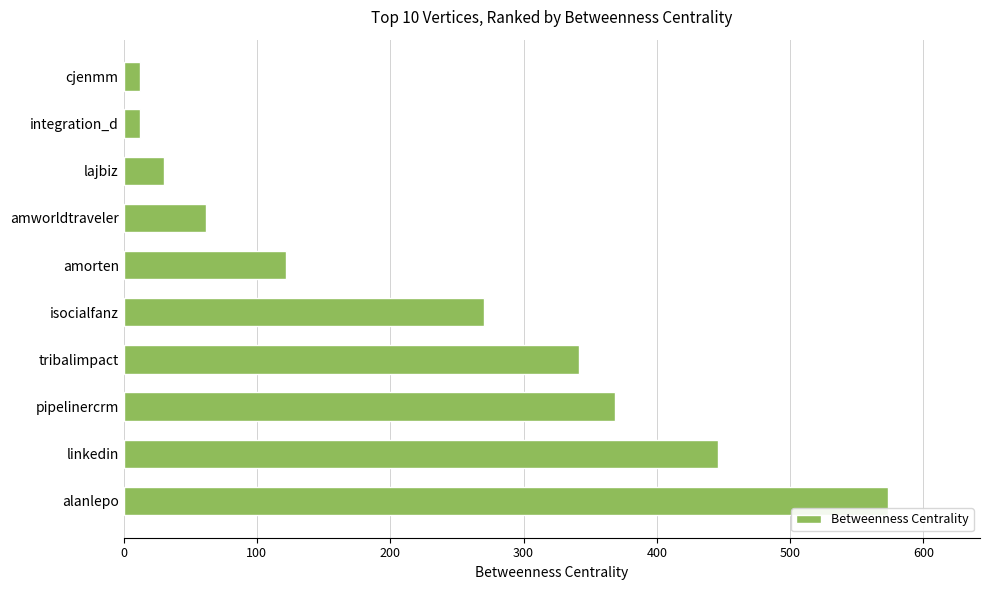

Is it true that the value at alanlepo is 573.6?

True